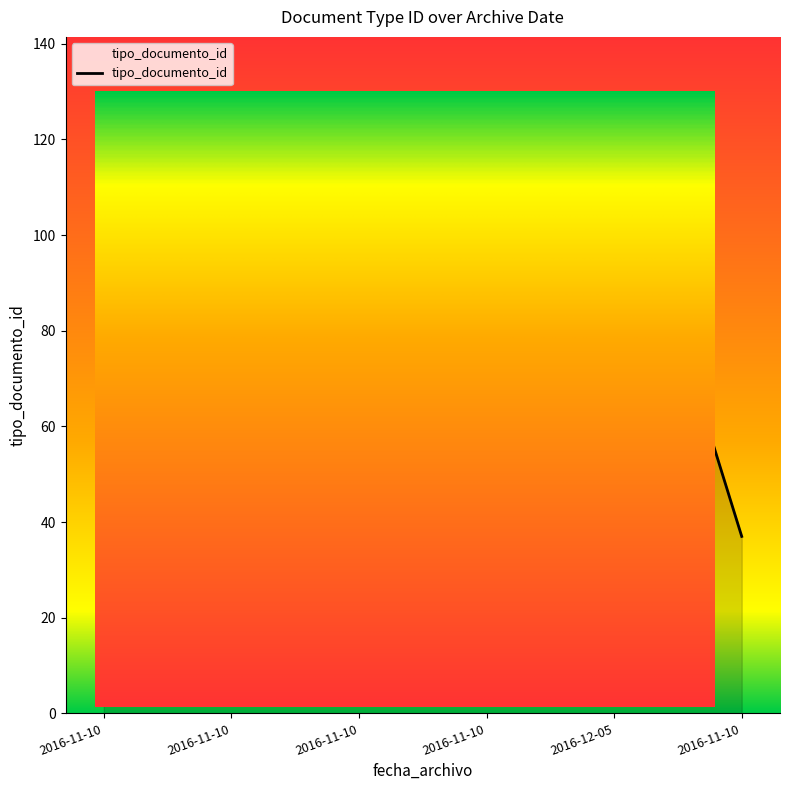

How many data points does each series have?

6